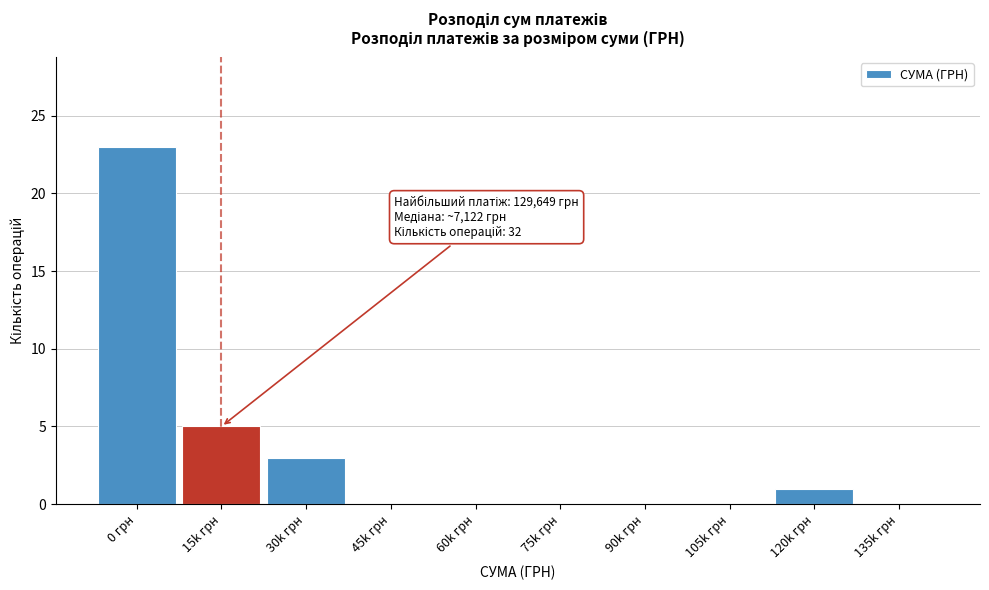

Reading right to left, transcribe all the data shown in this chart.

135k грн=0	120k грн=1	105k грн=0	90k грн=0	75k грн=0	60k грн=0	45k грн=0	30k грн=3	15k грн=5	0 грн=23